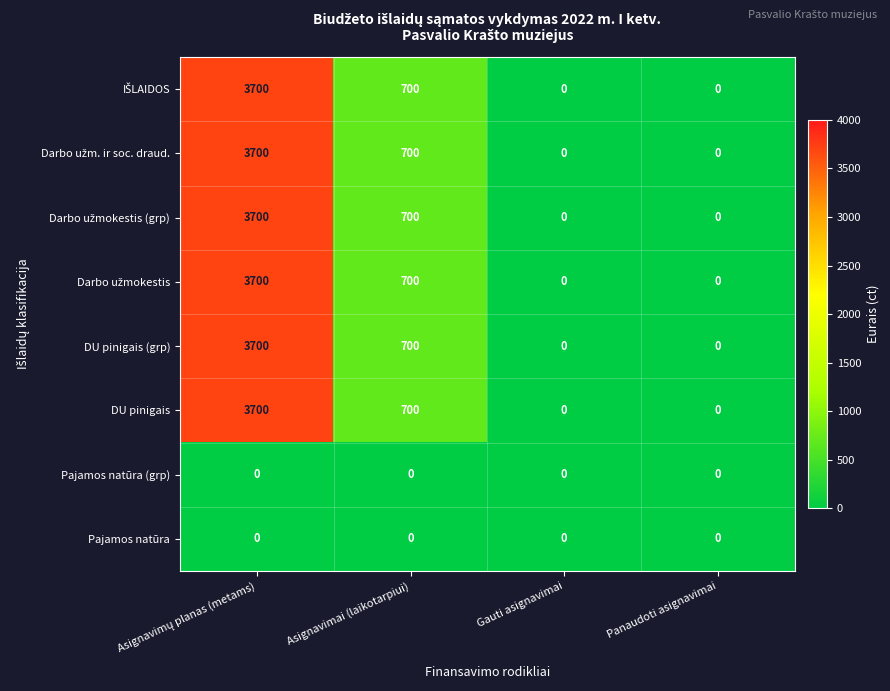

Count the number of data series in this chart.

8